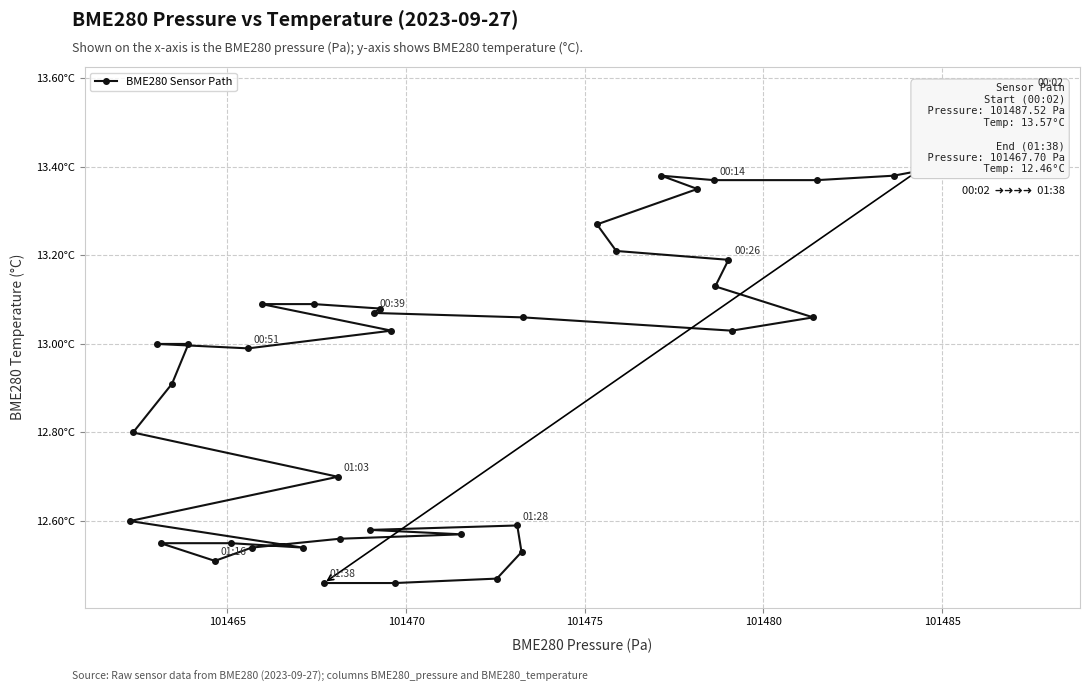

The chart shows a value of 7.2 at 101480. True or false?

False